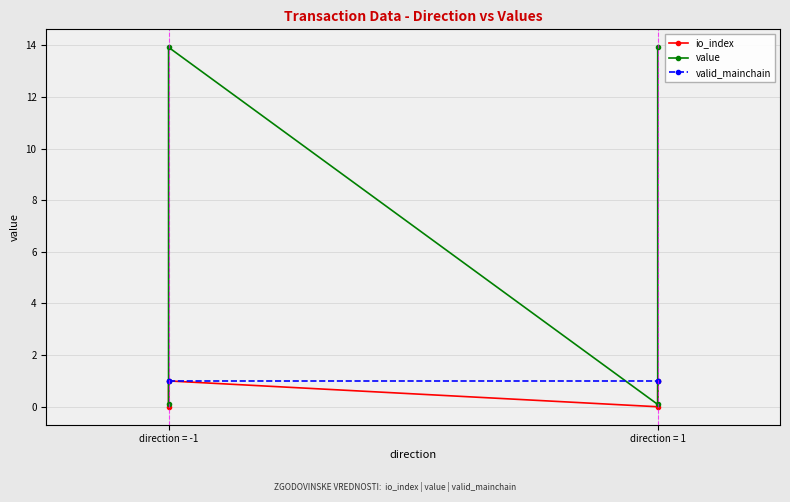

What is the maximum value shown in the chart?

13.9